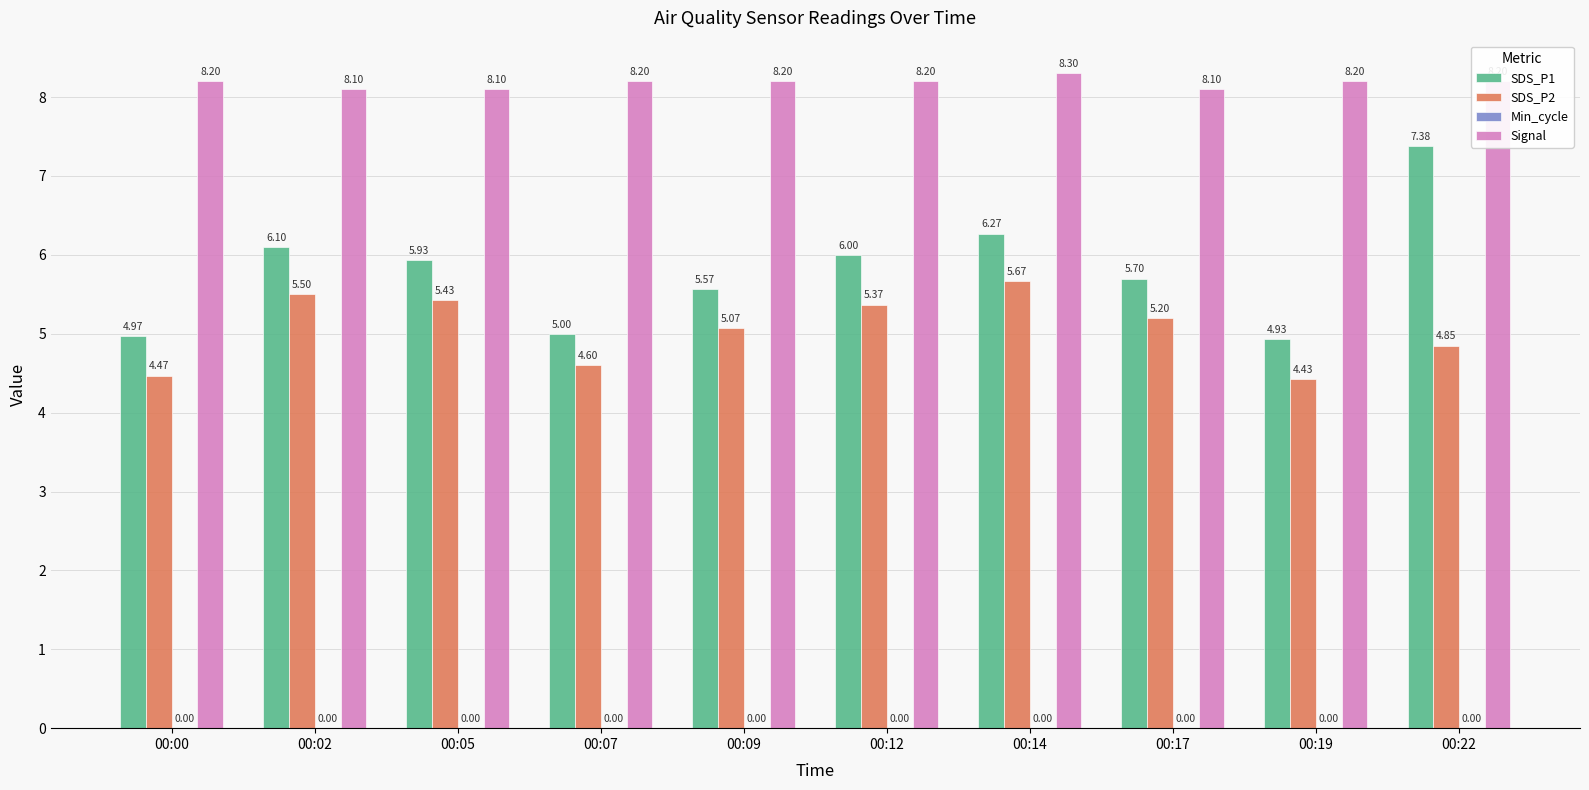

Between 00:12 and 00:19, which series saw the biggest shift?

SDS_P1